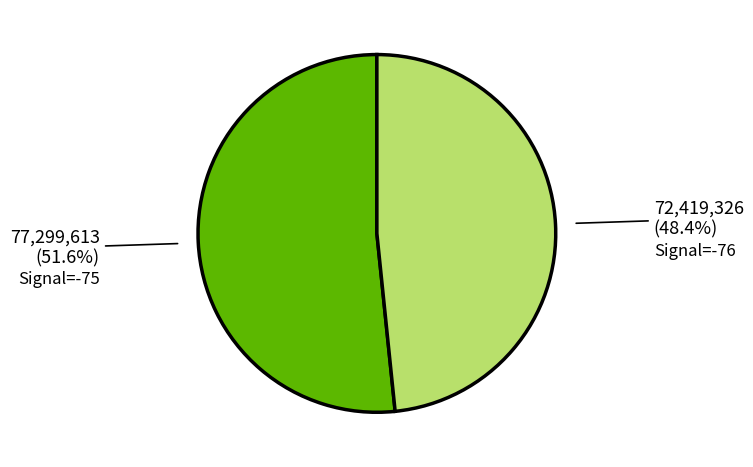

Does Signal=-76 represent more than half of the total?

No